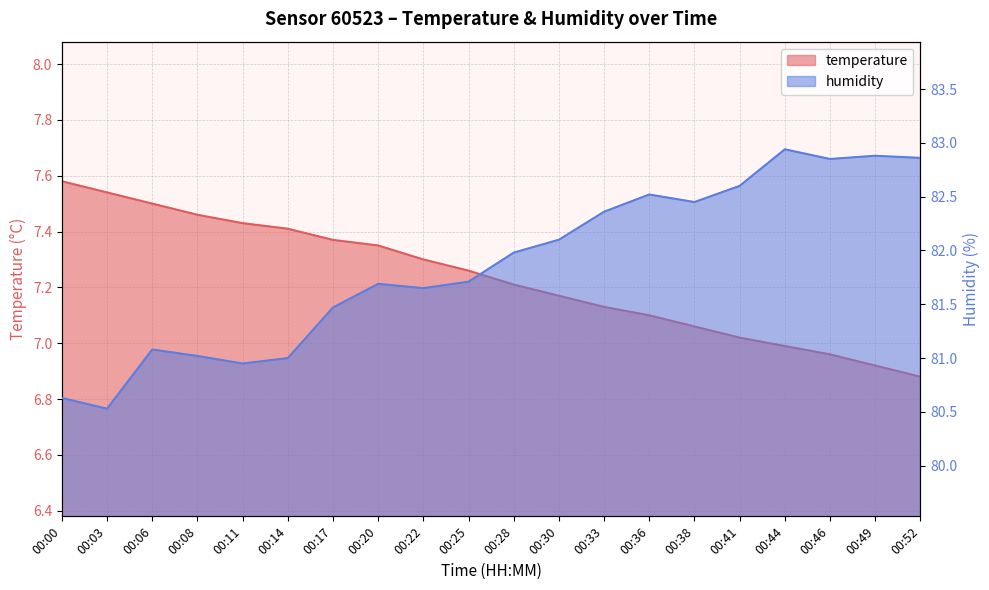

How many data points in temperature are above 7?

16